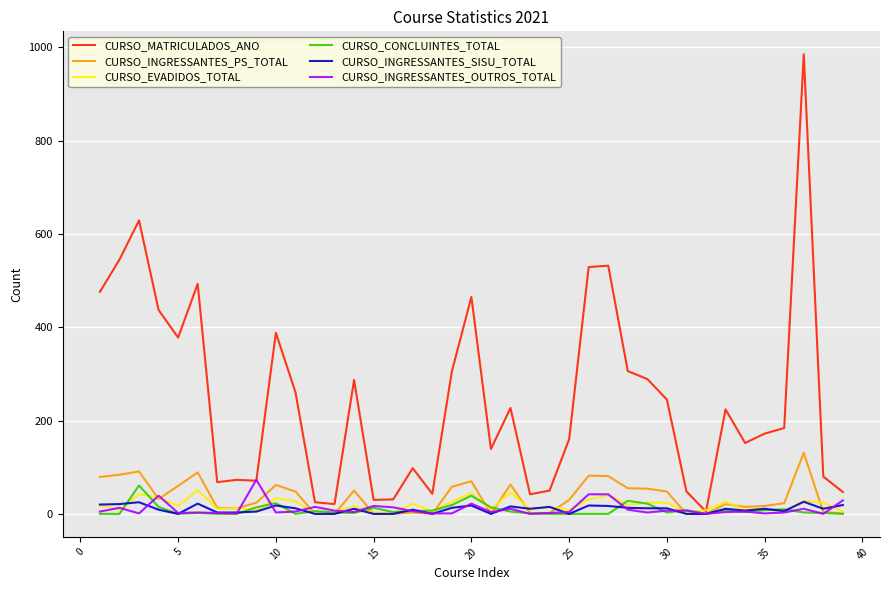

Which series has the largest total across all categories?

CURSO_MATRICULADOS_ANO